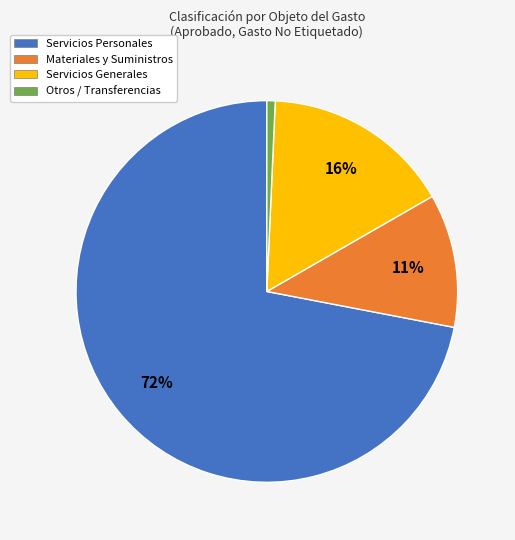

To the nearest percent, what portion does Servicios Generales represent?

16%